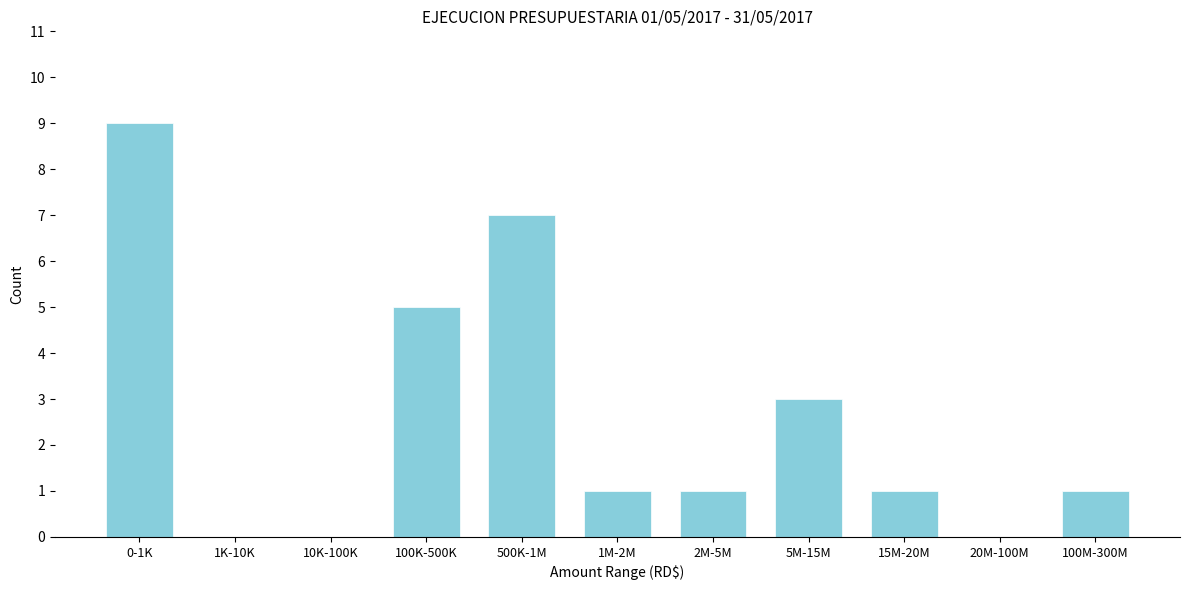

Reading left to right, extract all data points from this chart.

0-1K=9	1K-10K=0	10K-100K=0	100K-500K=5	500K-1M=7	1M-2M=1	2M-5M=1	5M-15M=3	15M-20M=1	20M-100M=0	100M-300M=1